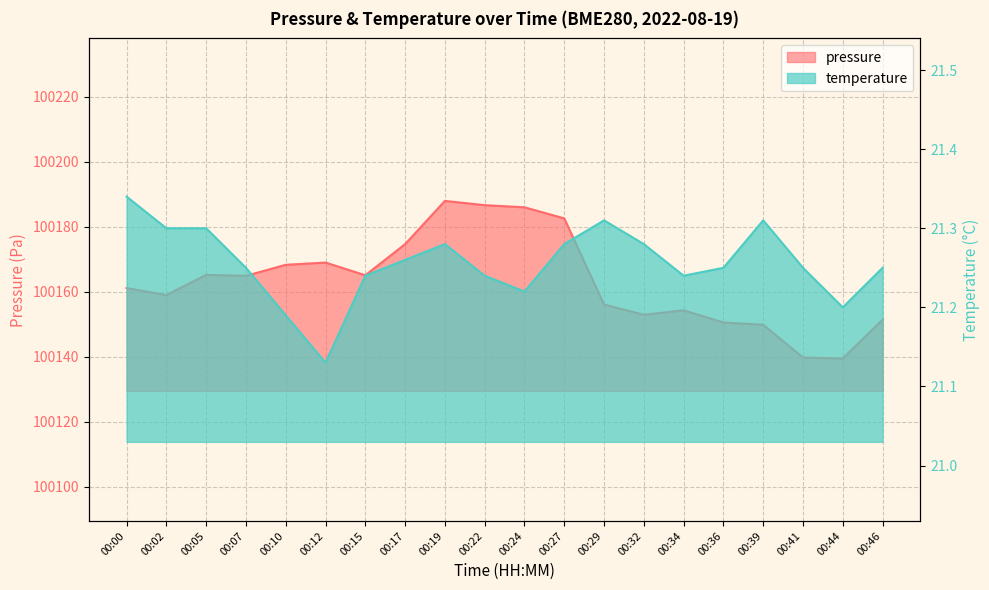

What is the total value across all series at 00:44?

100160.7